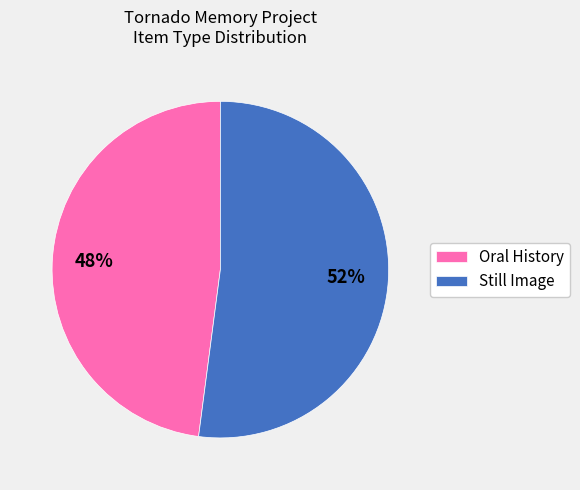

To the nearest percent, what percentage of the pie is Still Image?

52%